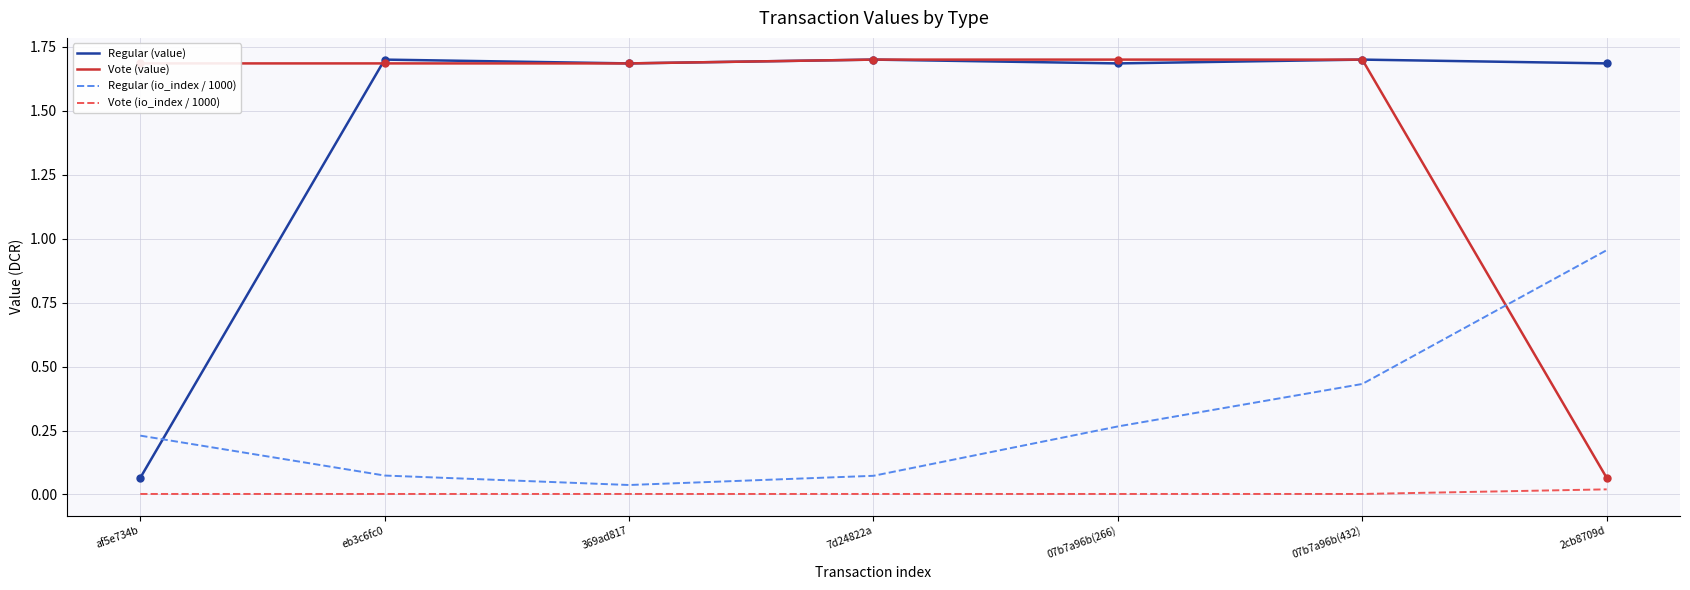

At which category is the sum across all series the highest?

07b7a96b(432)